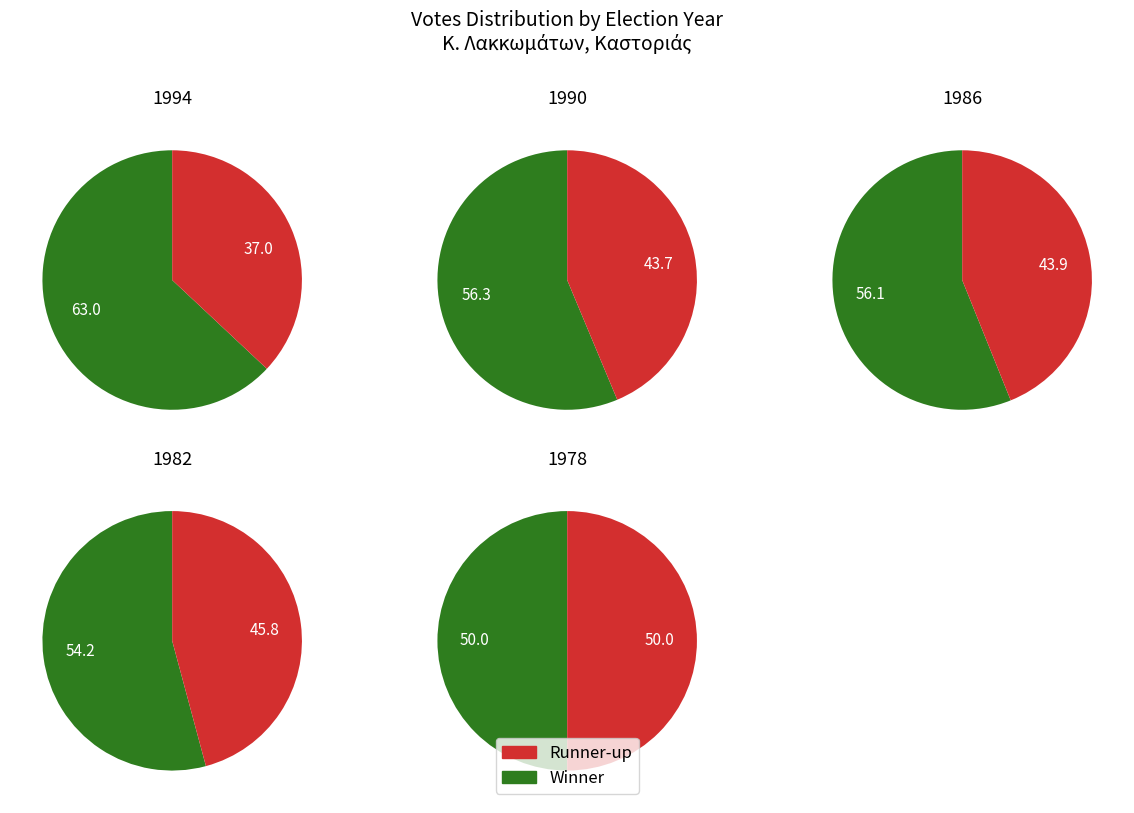

What is the largest slice in the pie chart?

1994